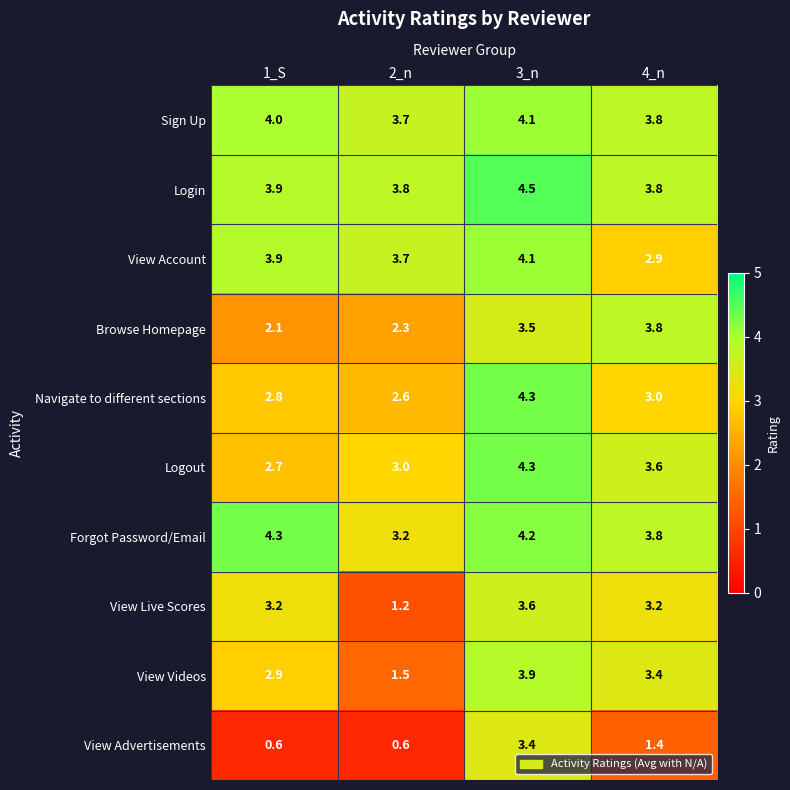

List the labels in order of Navigate to different sections value, largest first.

3_n, 4_n, 1_S, 2_n